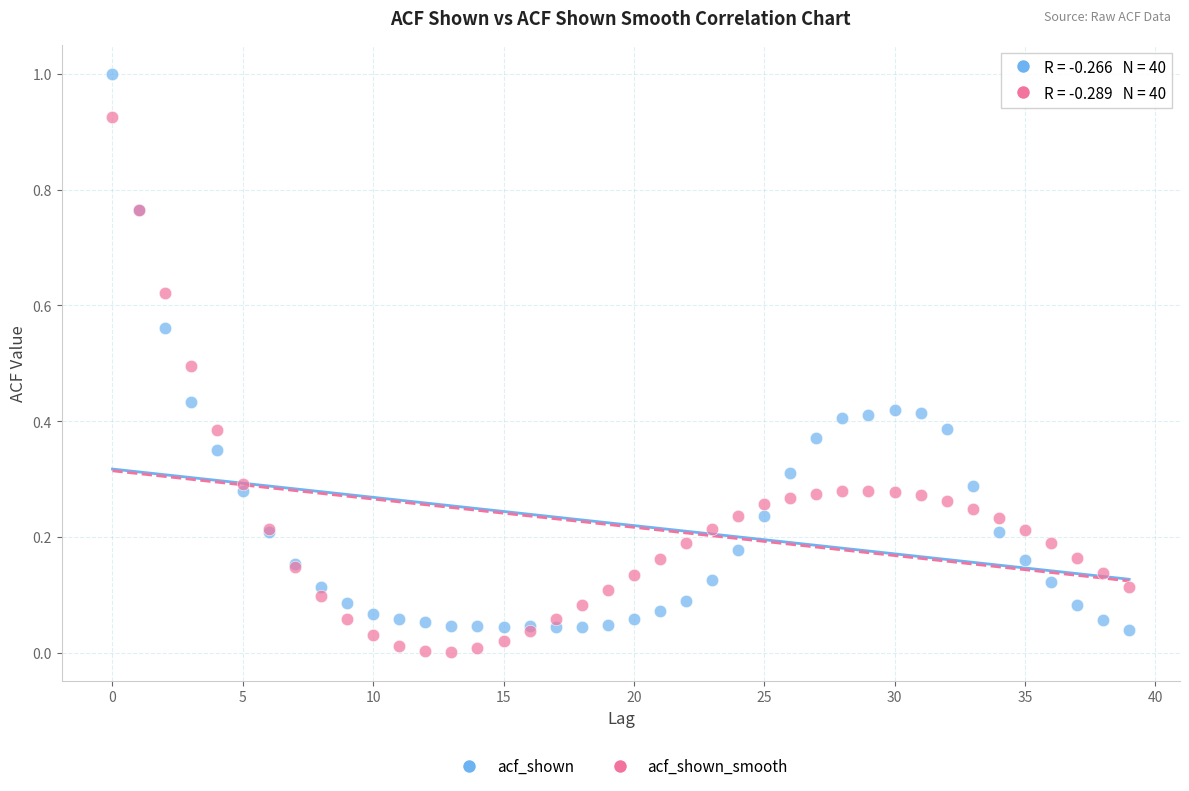

Which series has the largest Y range (max minus min)?

acf_shown